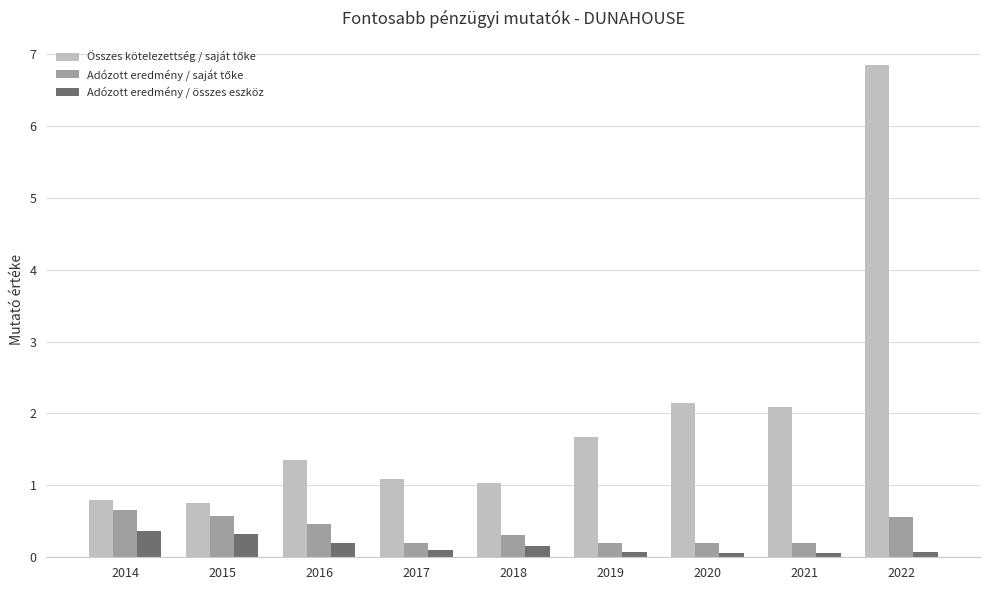

What is the spread (max minus min) of values at 2016?

1.2